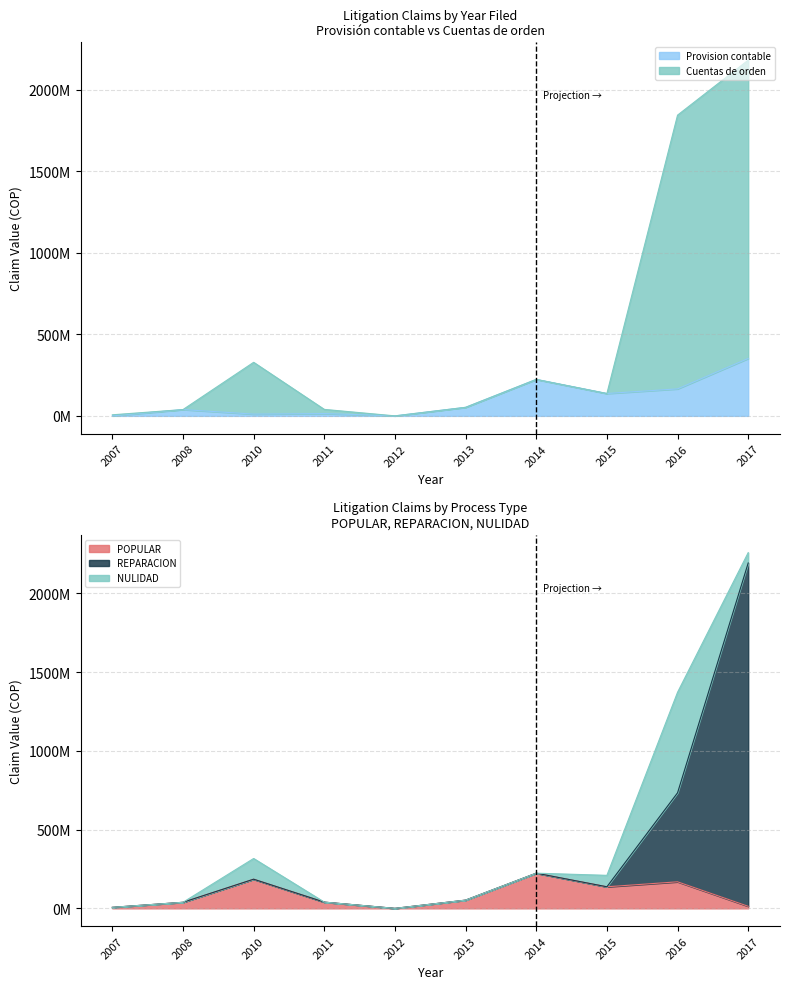

In Provision contable, how many points are lower than both neighbors (excluding endpoints)?

3